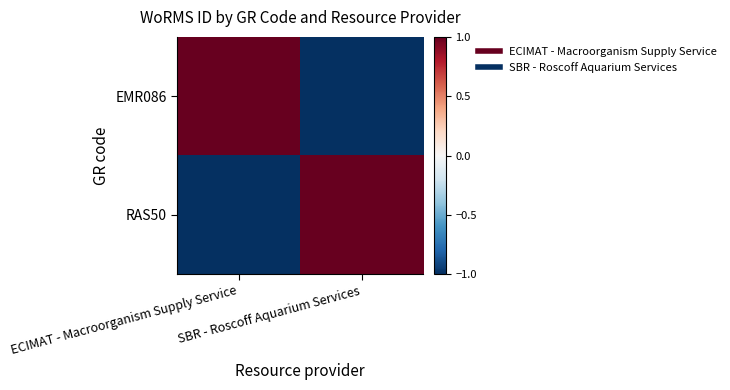

Which category has the highest value across all series?

ECIMAT - Macroorganism Supply Service